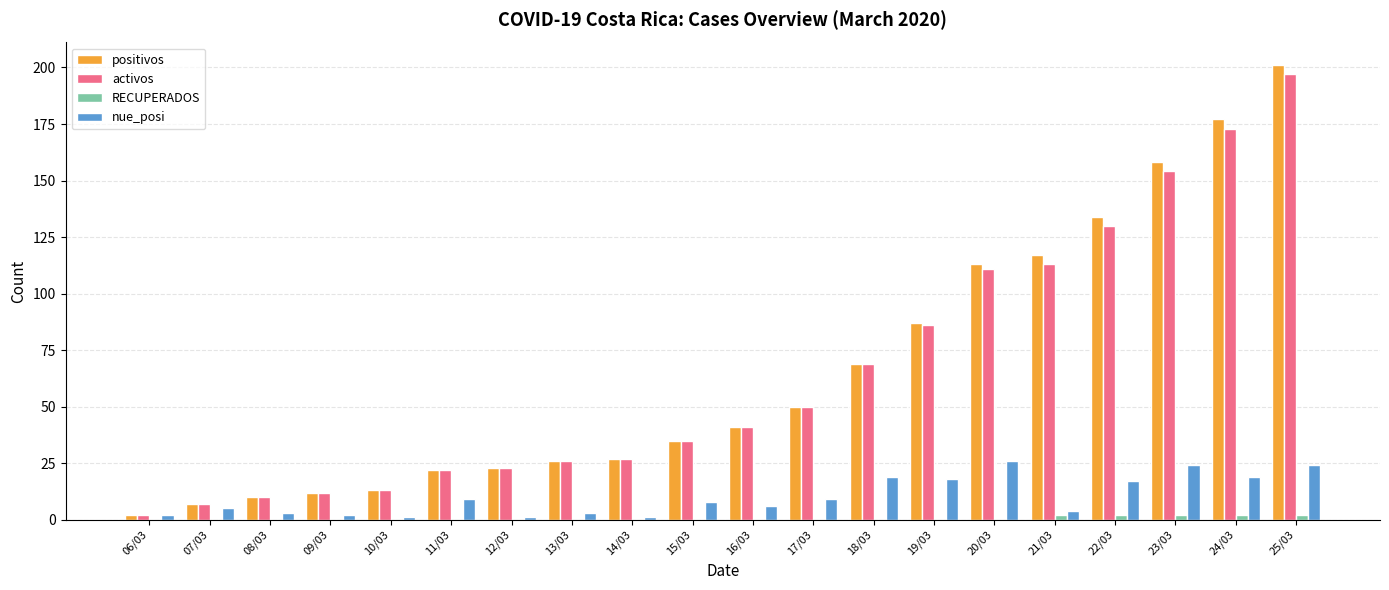

At which category does the chart reach its peak across all series?

25/03